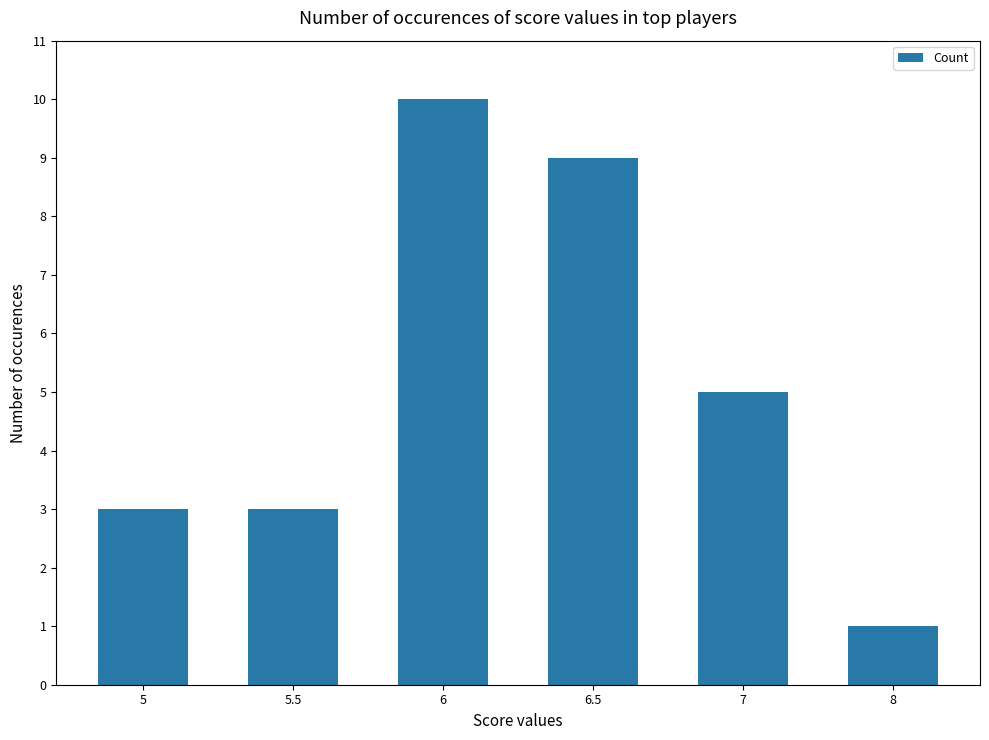

Is it true that the value at 6 is 10?

True